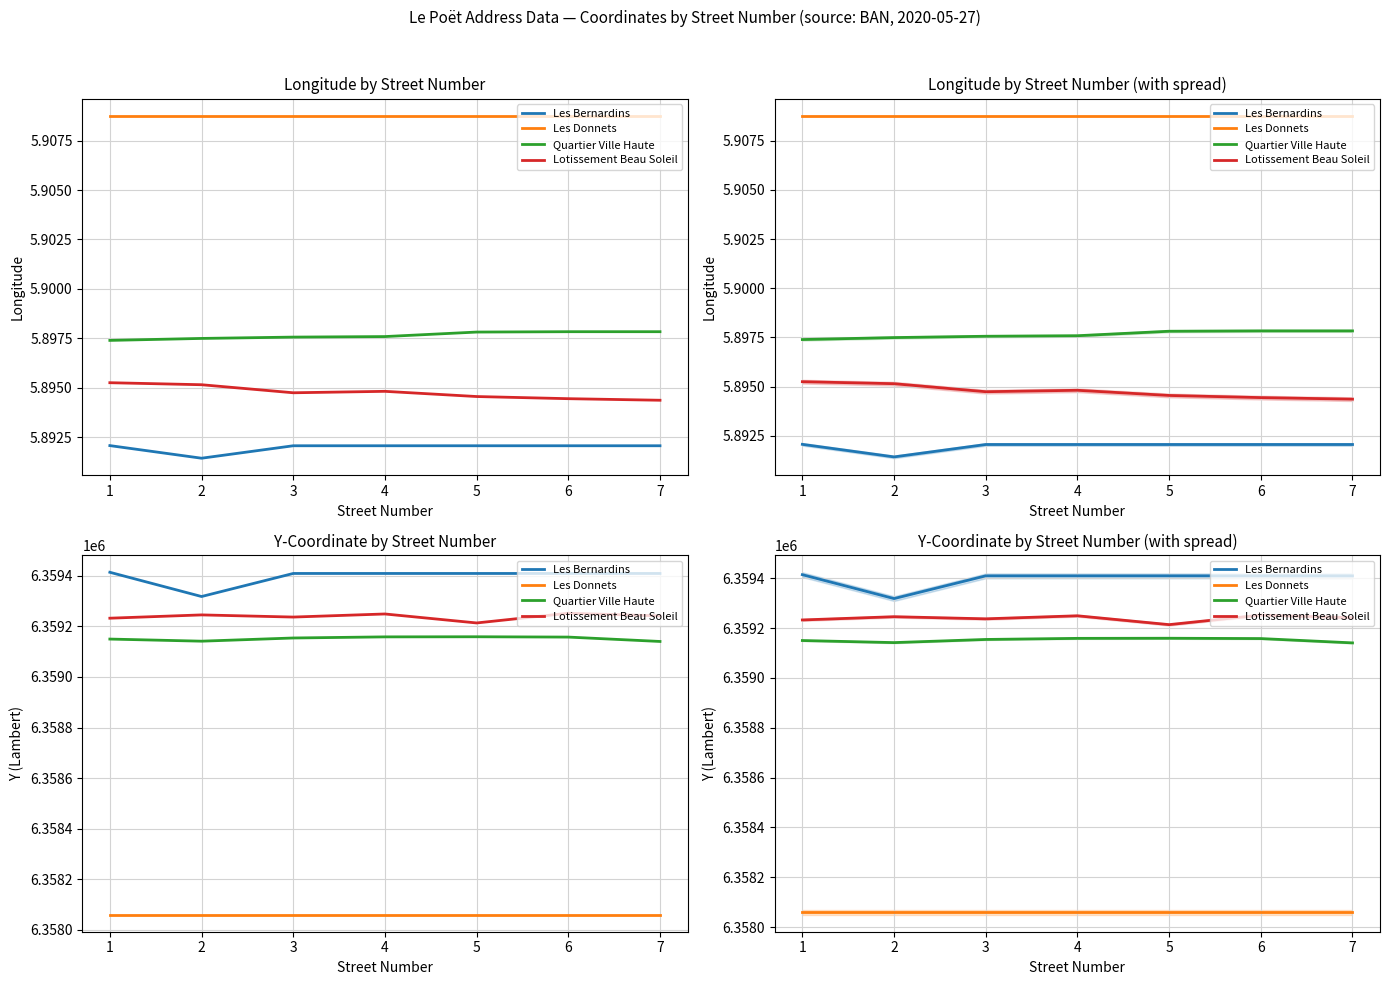

What is the difference between the maximum and minimum values in the Lotissement Beau Soleil series?

38.4